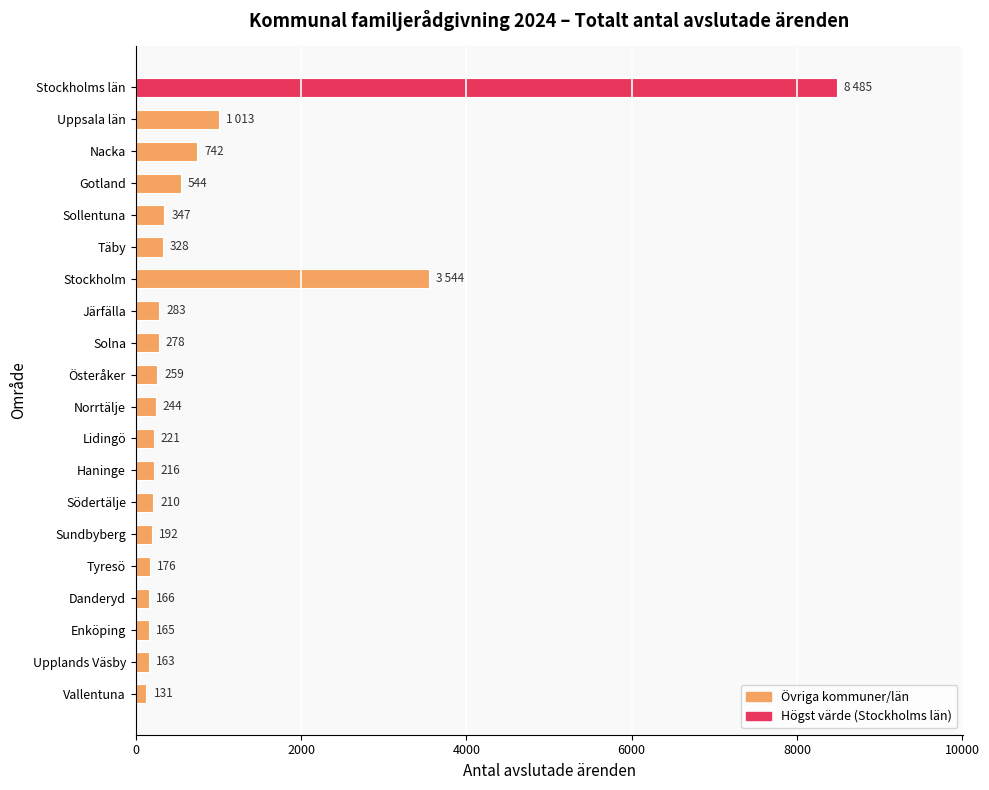

Rank the categories by value from highest to lowest.

Stockholms län, Stockholm, Uppsala län, Nacka, Gotland, Sollentuna, Täby, Järfälla, Solna, Österåker, Norrtälje, Lidingö, Haninge, Södertälje, Sundbyberg, Tyresö, Danderyd, Enköping, Upplands Väsby, Vallentuna